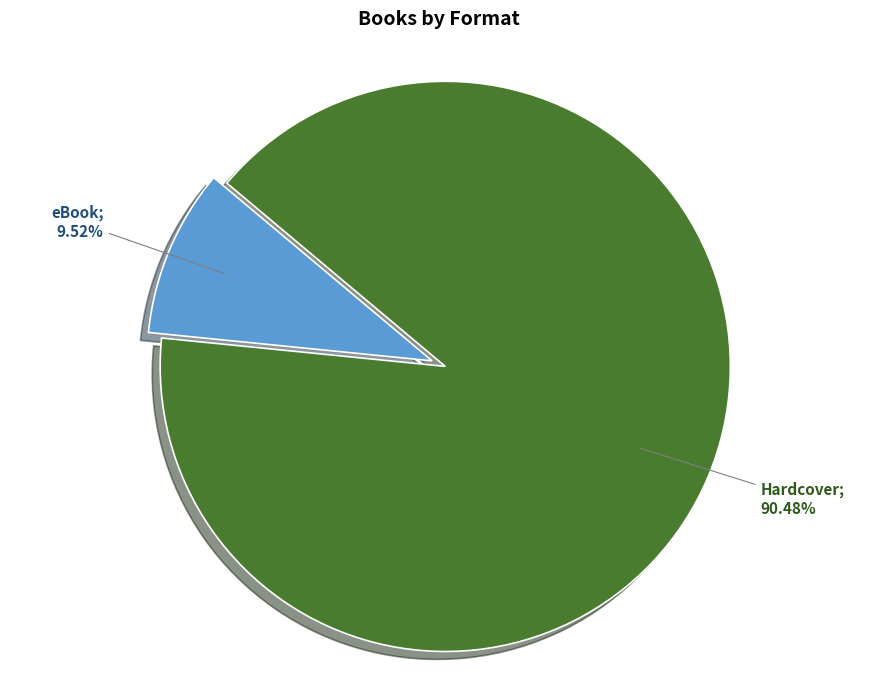

Which slice is the largest?

Hardcover